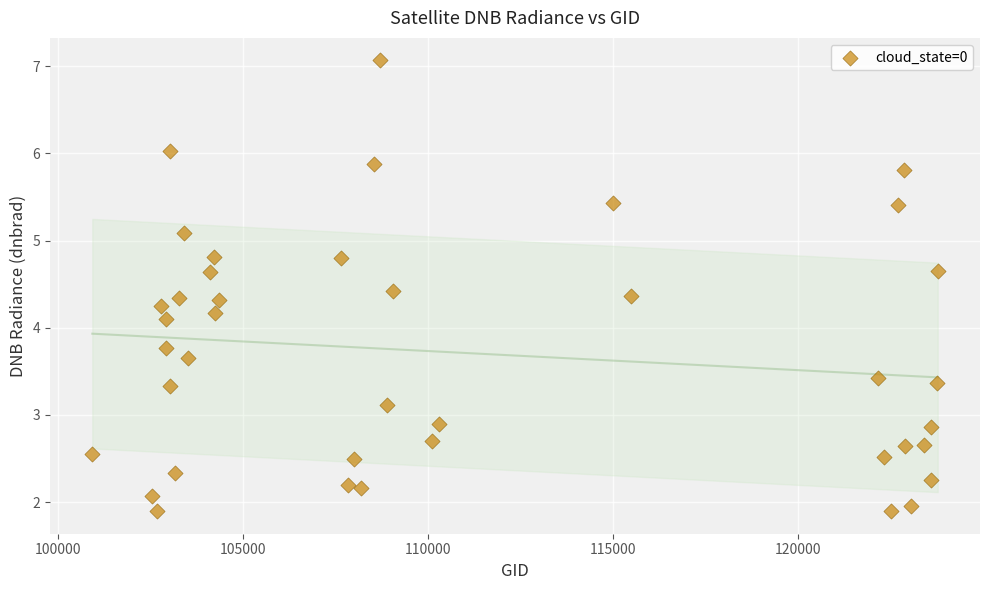

What Y value in the scatter plot is closest to 4?

4.1